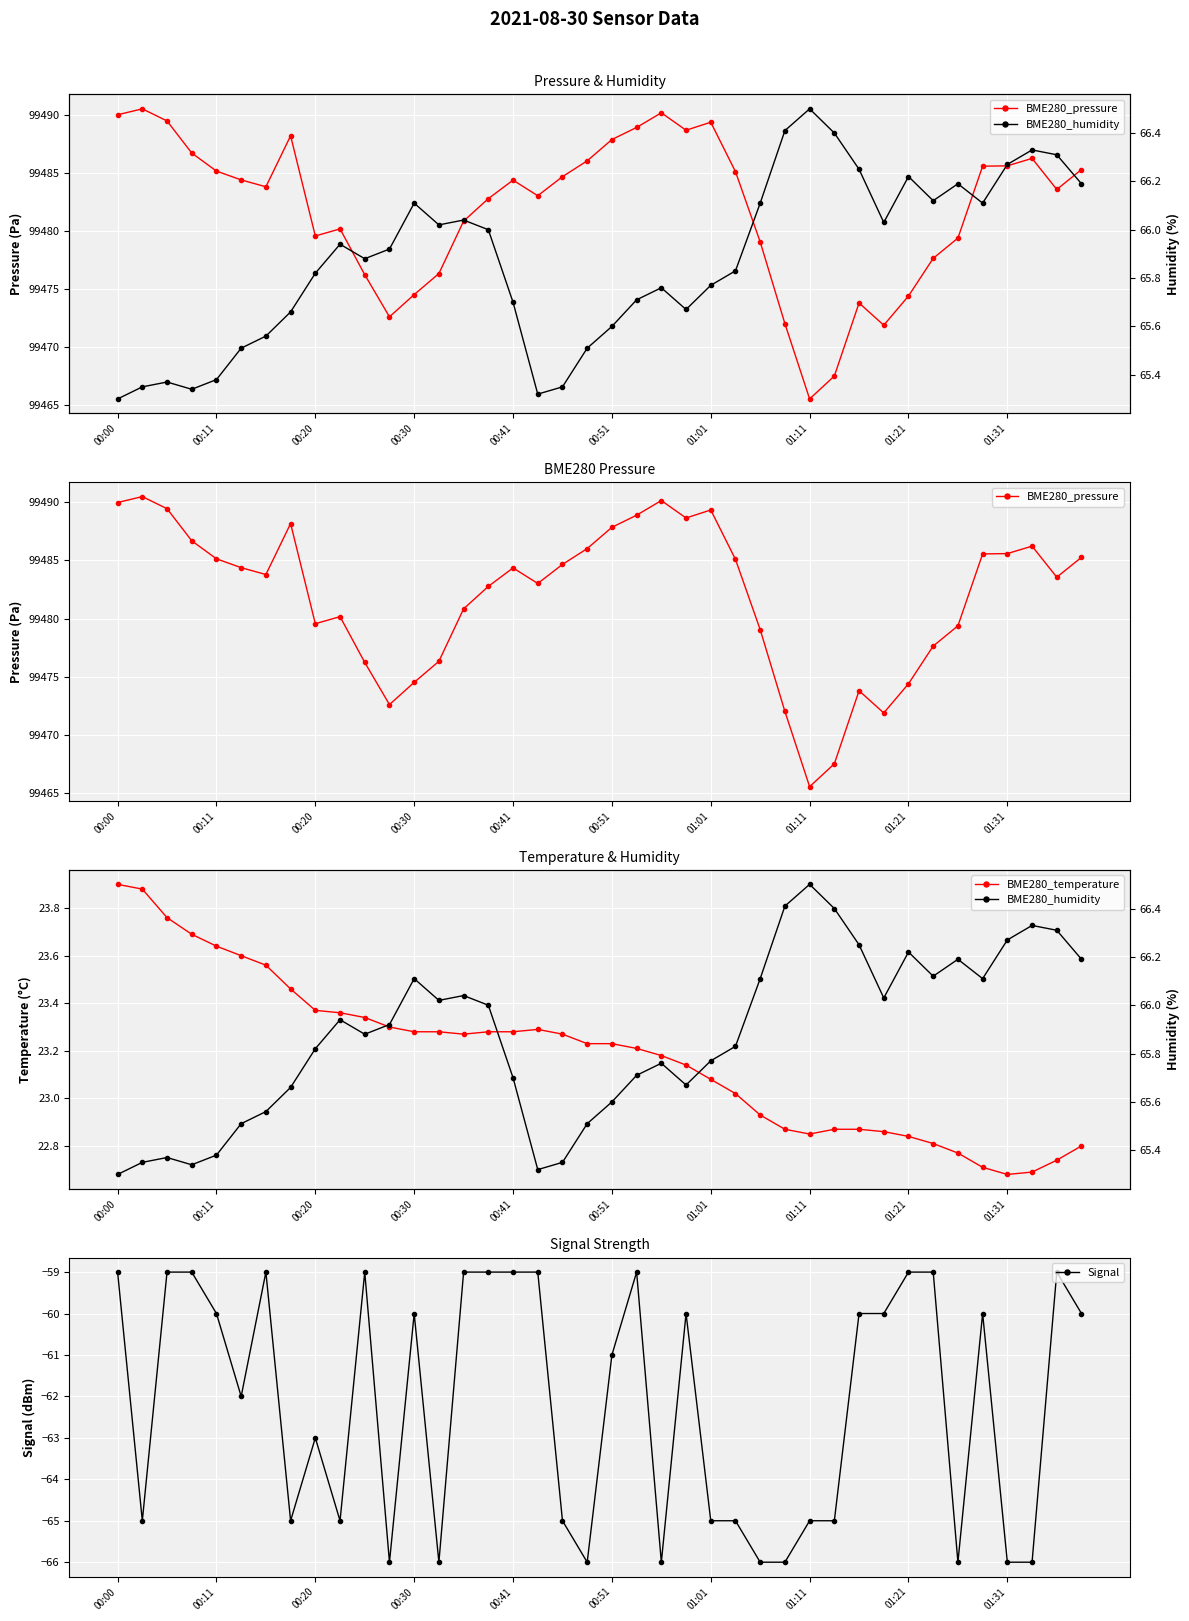

What are all the series names shown in the legend?

BME280_pressure, BME280_temperature, Signal, BME280_humidity